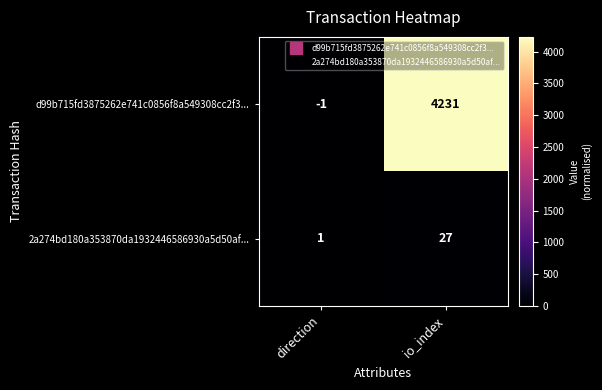

True or false: d99b715fd3875262e741c0856f8a549308cc2f3... has a value of 4231 at io_index.

True